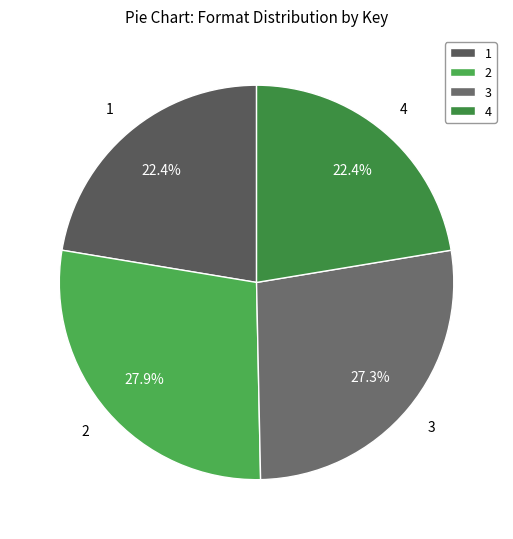

To the nearest percent, what is the difference between the 1 and 3 slice percentages?

5%